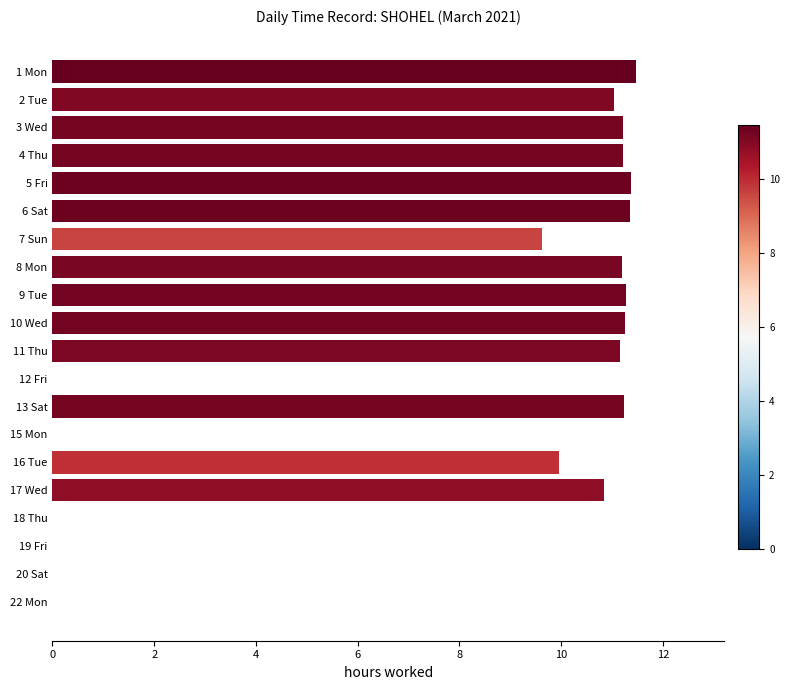

What is the maximum value shown in the chart?

11.5